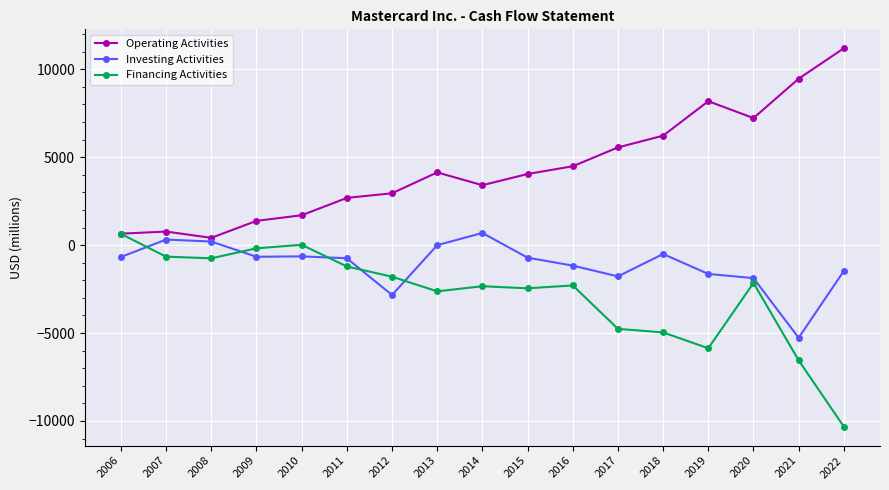

What is the difference between the second highest and second lowest values in the Financing Activities series?

6574